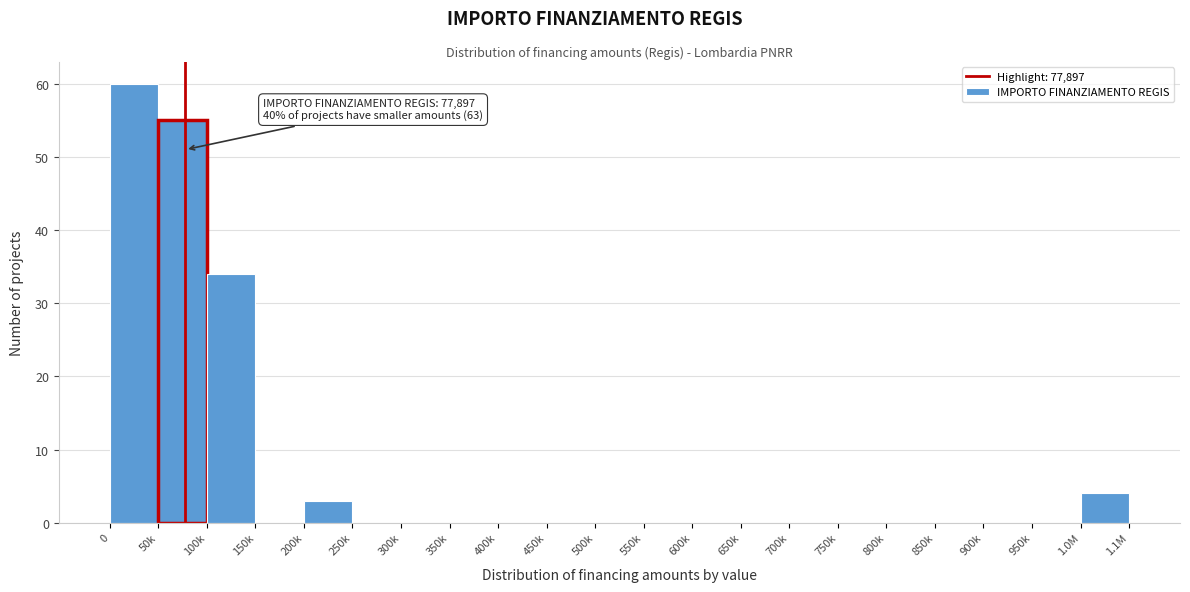

Reading right to left, extract all data points from this chart.

1.0M=4	950k=0	900k=0	850k=0	800k=0	750k=0	700k=0	650k=0	600k=0	550k=0	500k=0	450k=0	400k=0	350k=0	300k=0	250k=0	200k=3	150k=0	100k=34	50k=55	0=60